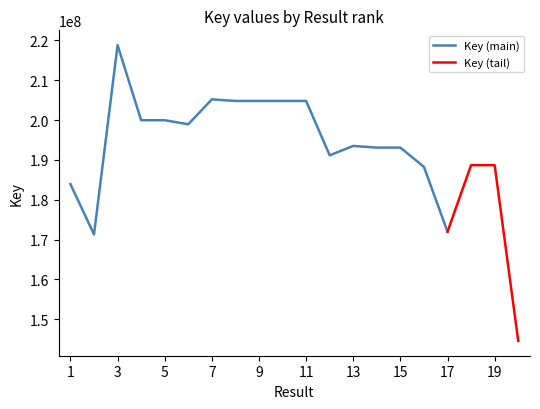

What value does the data have at 1?

183914031